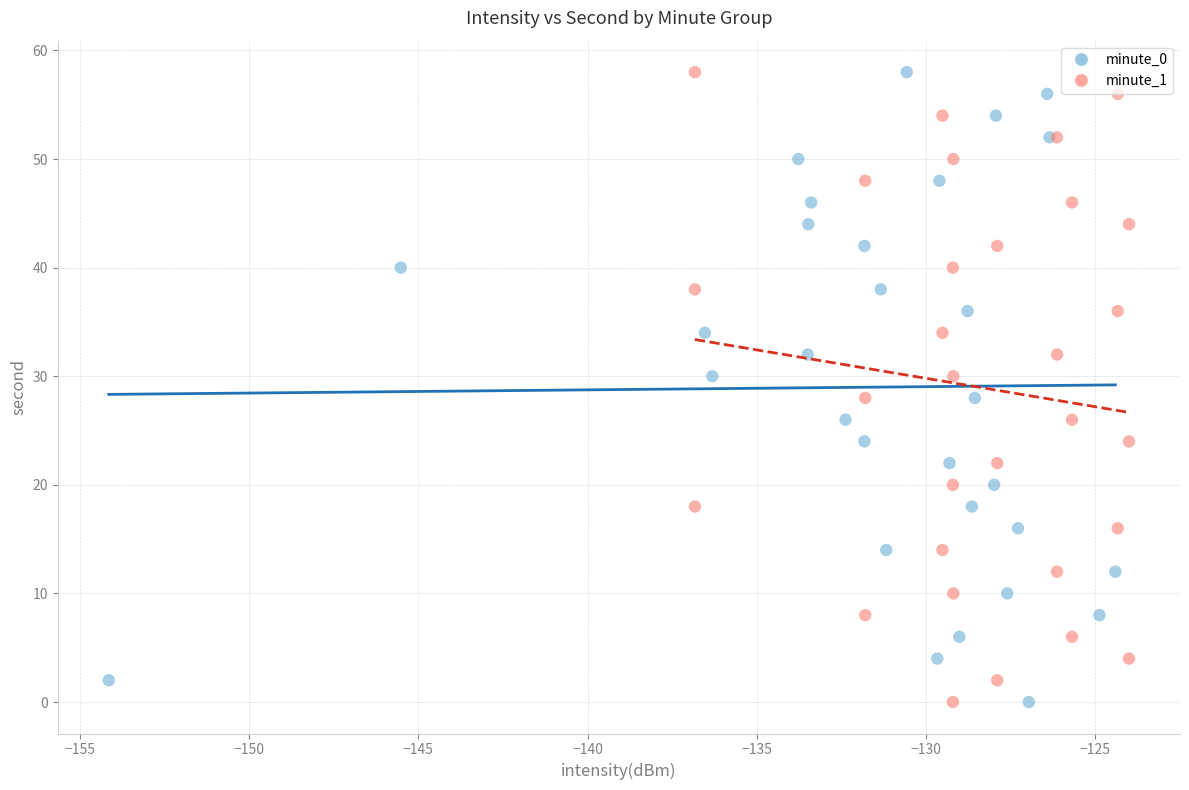

What are all the series names shown in the legend?

minute_0, minute_1